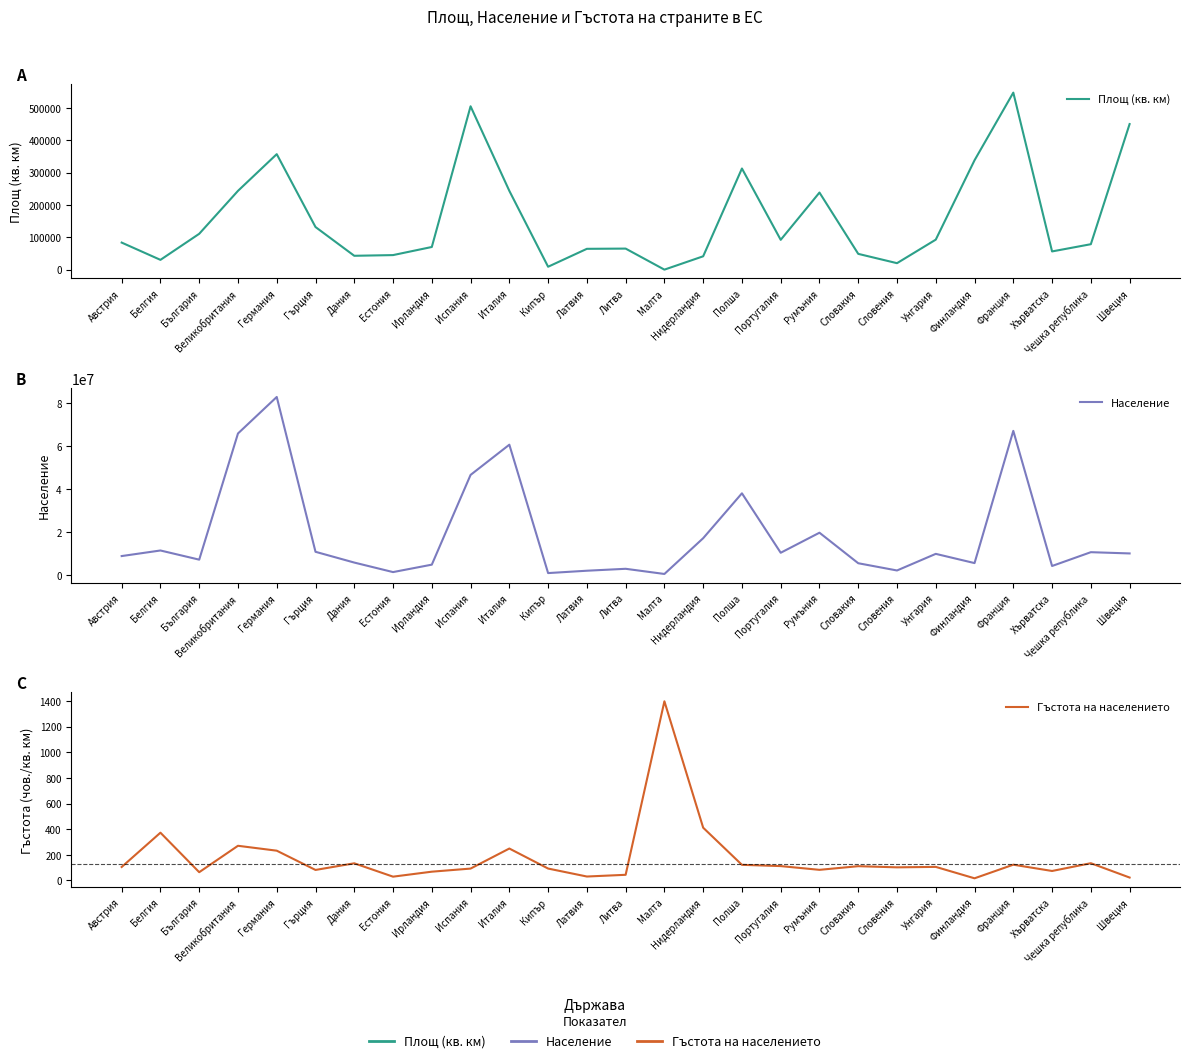

Reading right to left, extract all data points from this chart.

Площ (кв. км): Швеция=449965.0	Чешка република=78866.0	Хърватска=56542.0	Франция=547030.0	Финландия=338145.0	Унгария=92966.0	Словения=20273.0	Словакия=49034.0	Румъния=238391.0	Португалия=92391.0	Полша=312685.0	Нидерландия=41526.0	Малта=315.0	Литва=65300.0	Латвия=64598.0	Кипър=9251.0	Италия=243609.0	Испания=504842.0	Ирландия=70273.0	Естония=45226.0	Дания=43093.0	Гърция=131957.0	Германия=357021.0	Великобритания=243609.0	България=110994.0	Белгия=30518.0	Австрия=83858.0
Население: Швеция=9995153.0	Чешка република=10578820.0	Хърватска=4154213.0	Франция=67024459.0	Финландия=5503297.0	Унгария=9797561.0	Словения=2065895.0	Словакия=5435343.0	Румъния=19638309.0	Португалия=10309573.0	Полша=37972964.0	Нидерландия=17081507.0	Малта=440433.0	Литва=2847904.0	Латвия=1950116.0	Кипър=854802.0	Италия=60589445.0	Испания=46528966.0	Ирландия=4774833.0	Естония=1315635.0	Дания=5748769.0	Гърция=10757293.0	Германия=82800000.0	Великобритания=65808573.0	България=7101859.0	Белгия=11365834.0	Австрия=8772865.0
Гъстота на населението: Швеция=22.2	Чешка република=134.1	Хърватска=73.5	Франция=122.5	Финландия=16.3	Унгария=105.4	Словения=101.9	Словакия=110.8	Румъния=82.4	Португалия=111.6	Полша=121.4	Нидерландия=411.3	Малта=1398.2	Литва=43.6	Латвия=30.2	Кипър=92.4	Италия=248.7	Испания=92.2	Ирландия=68.0	Естония=29.1	Дания=133.4	Гърция=81.5	Германия=231.9	Великобритания=270.1	България=64.0	Белгия=372.4	Австрия=104.6